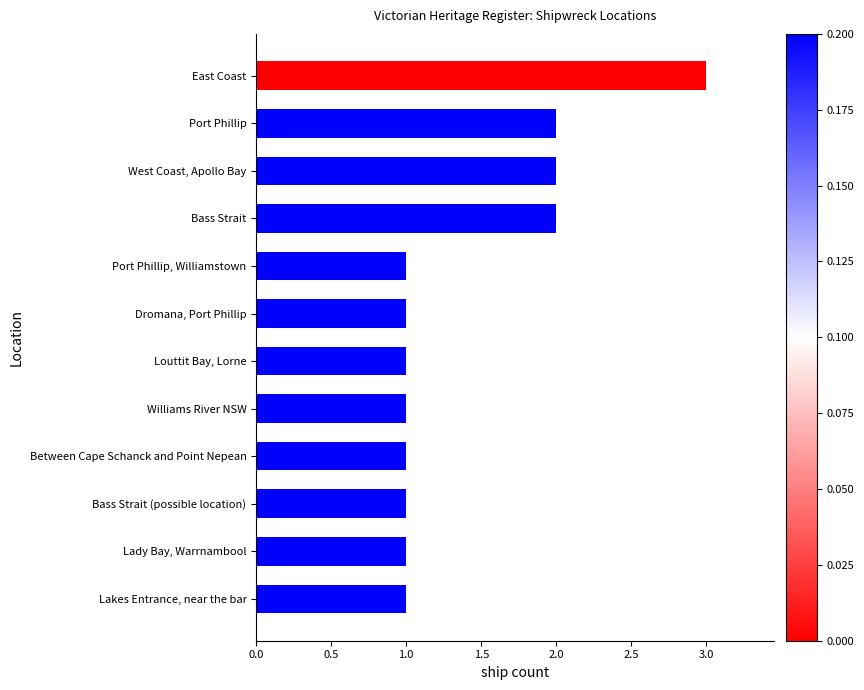

At which category does the chart reach its peak across all series?

East Coast